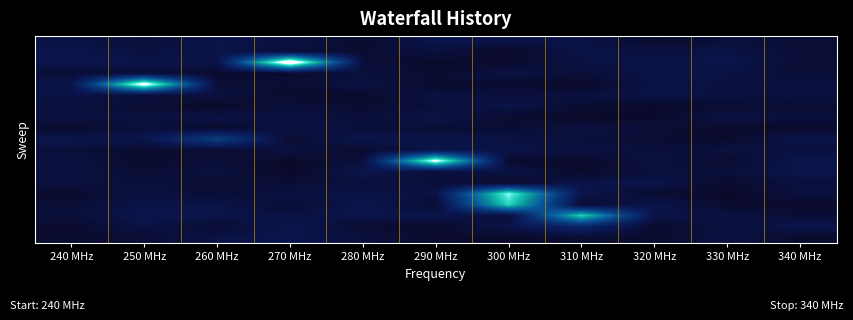

What is the spread (max minus min) of values at 300 MHz?

66.8